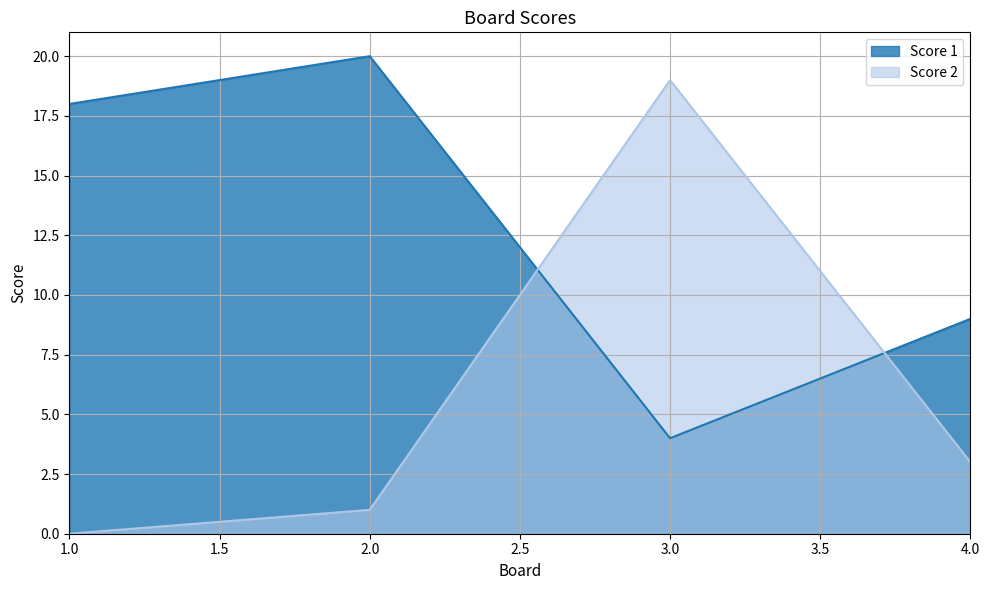

List the labels in order of Score 1 value, largest first.

2.0, 1.0, 4.0, 3.0